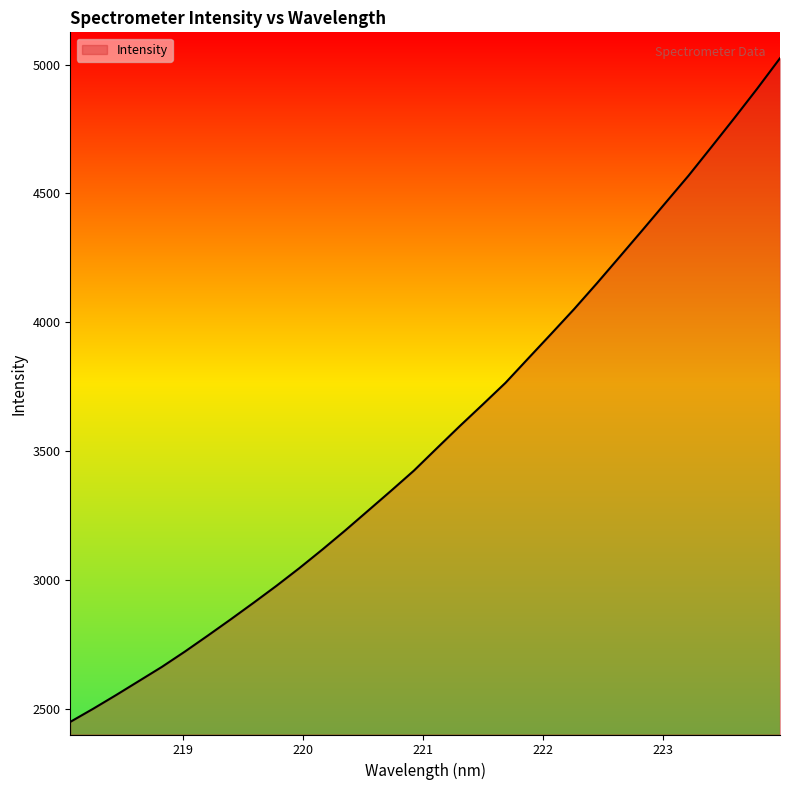

What is the difference between the maximum and minimum values?

2576.3